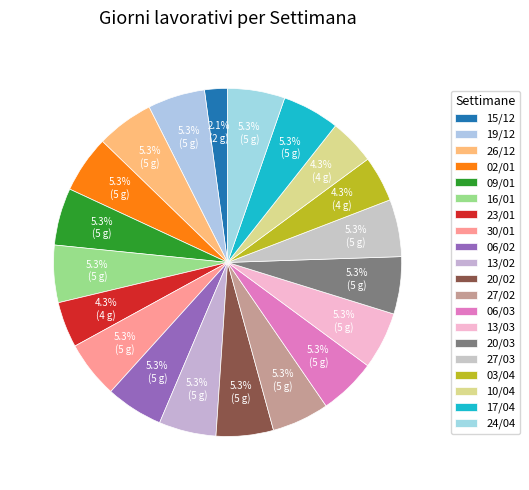

Count the number of slices in the pie.

20